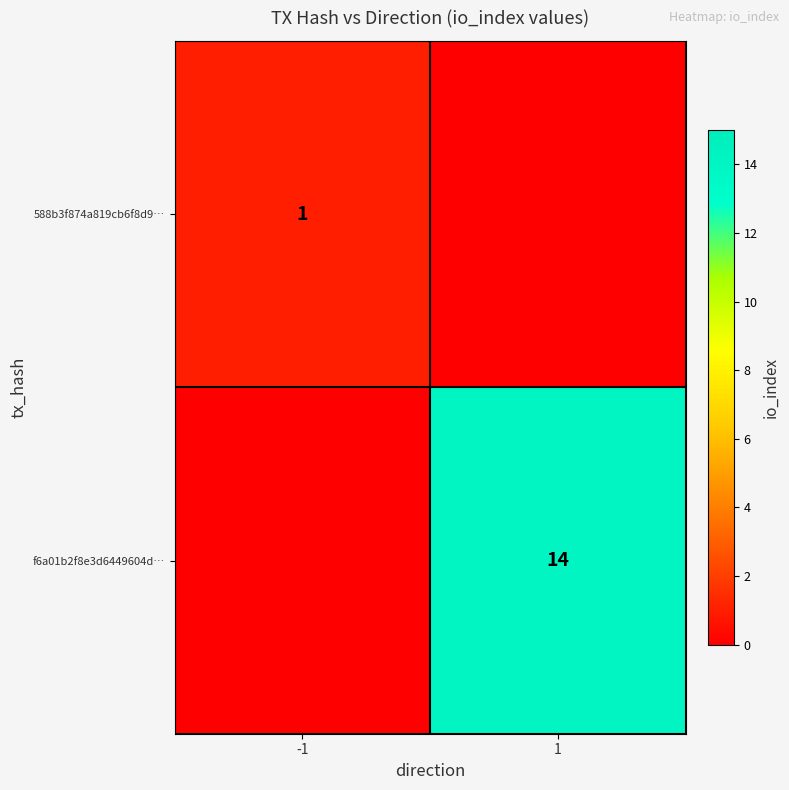

List the series in order of their peak value, lowest first.

588b3f874a819cb6f8d9…, f6a01b2f8e3d6449604d…